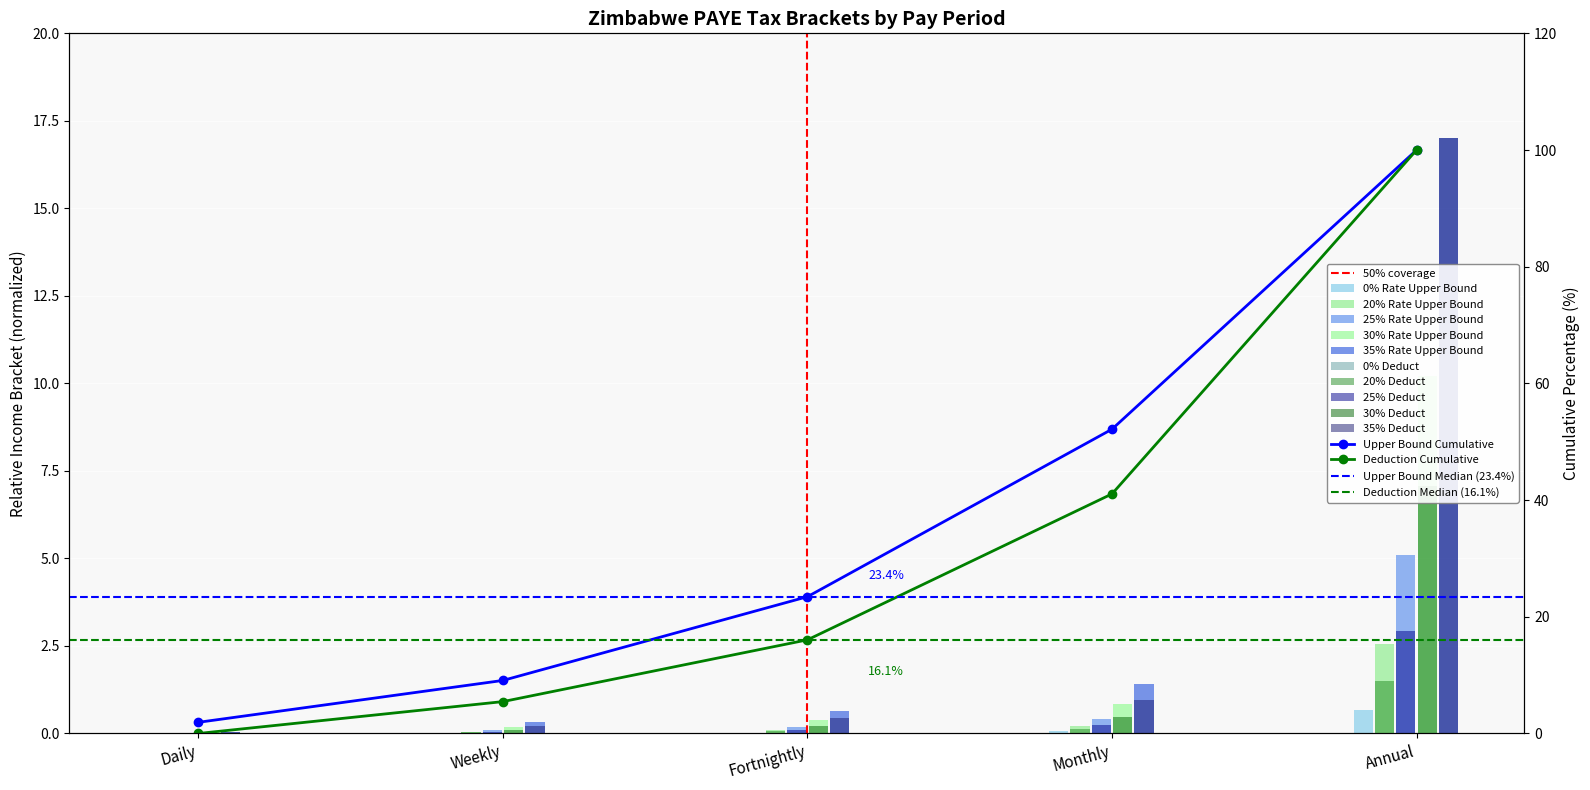

What is the sum of all 30% Rate Upper Bound values?

11.7